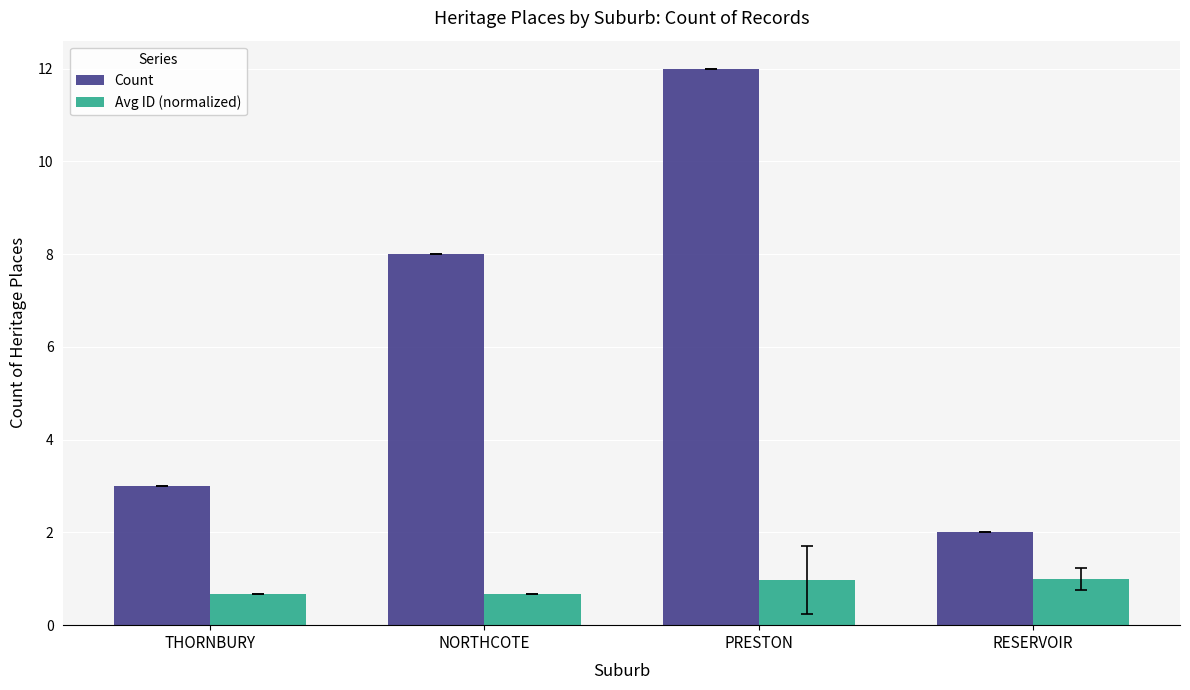

What position from the left is THORNBURY?

1